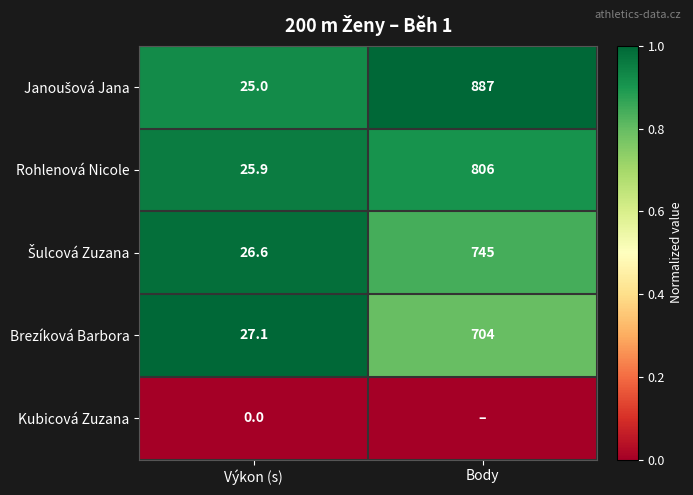

At which category does the chart reach its peak across all series?

Body